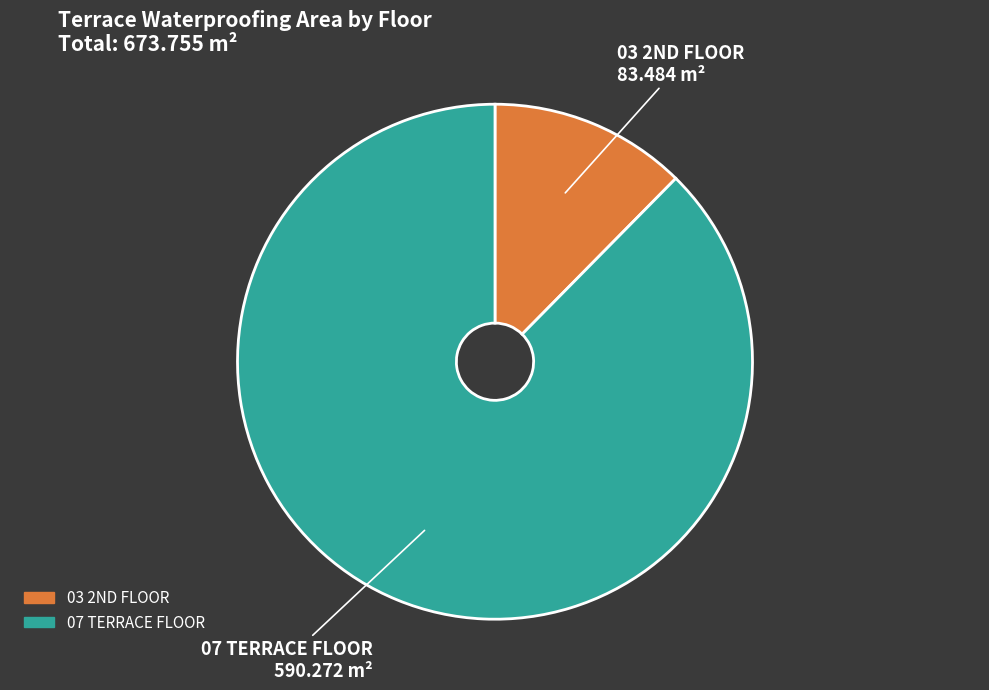

Does 07 TERRACE FLOOR represent more than half of the total?

Yes